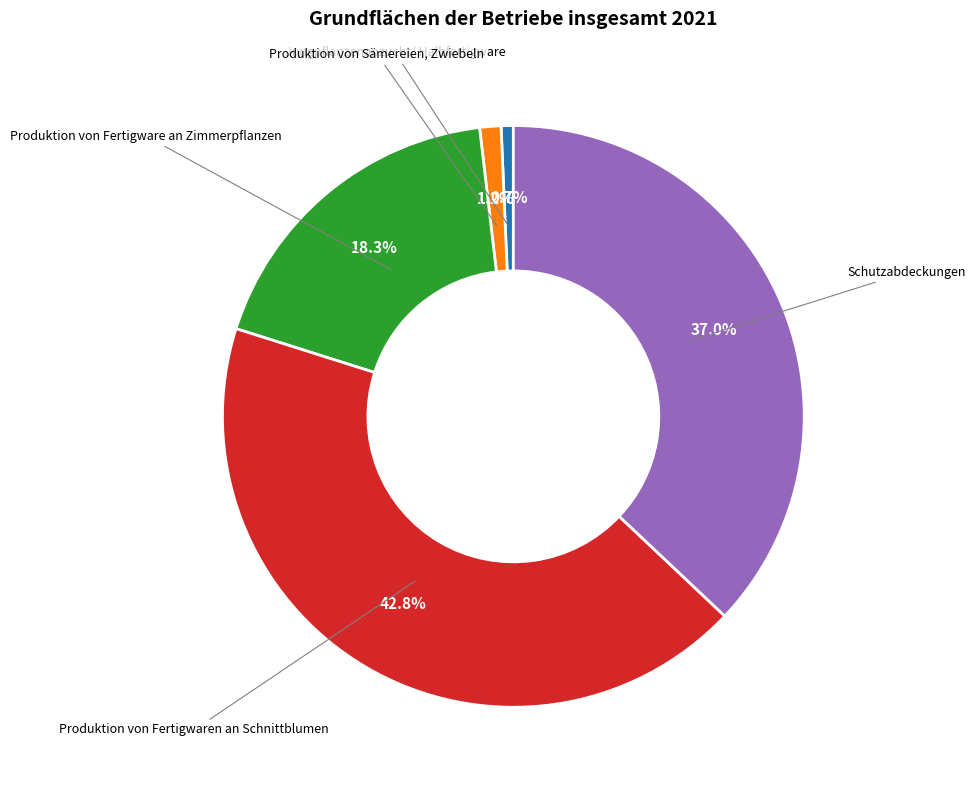

Between Produktion von Fertigware an Zimmerpflanzen and Schutzabdeckungen, which is larger?

Schutzabdeckungen